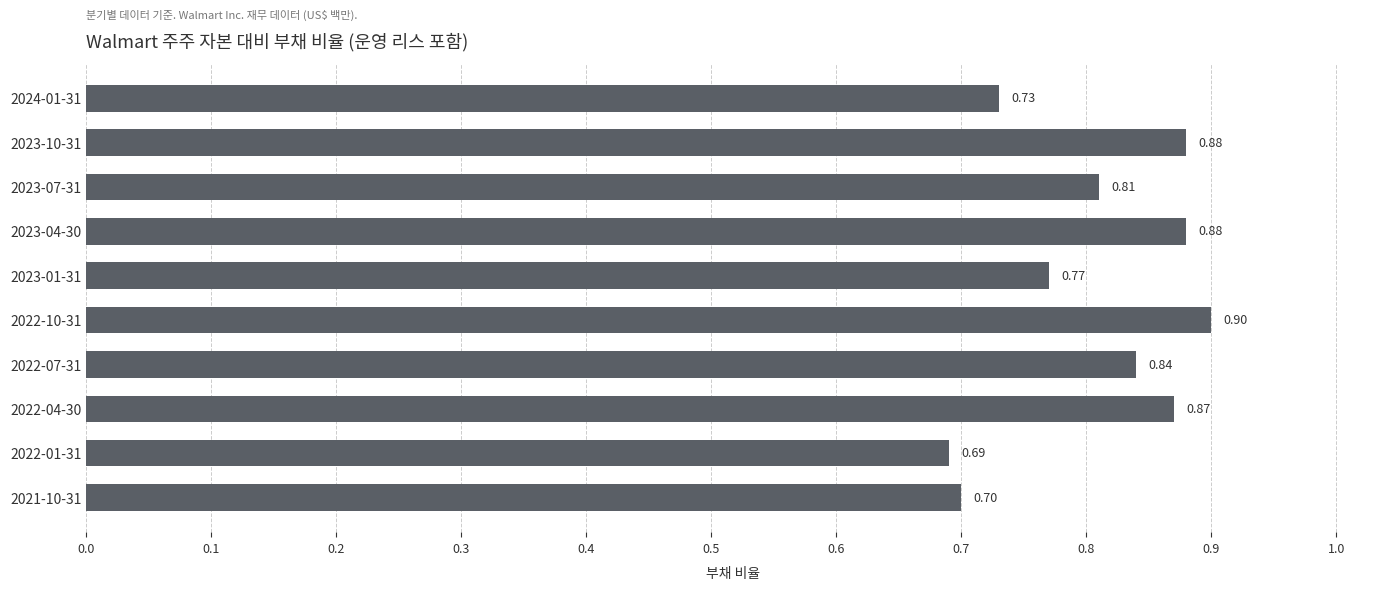

What is the sum of the values at 2022-07-31 and 2023-04-30?

1.7